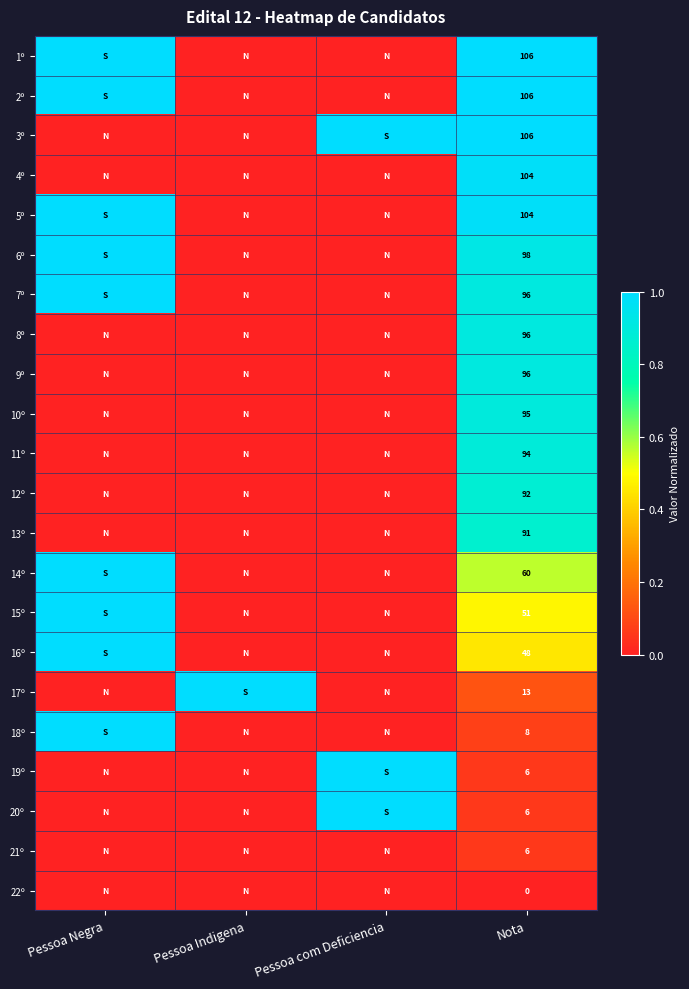

The value of 3º at Nota is 106. True or false?

True